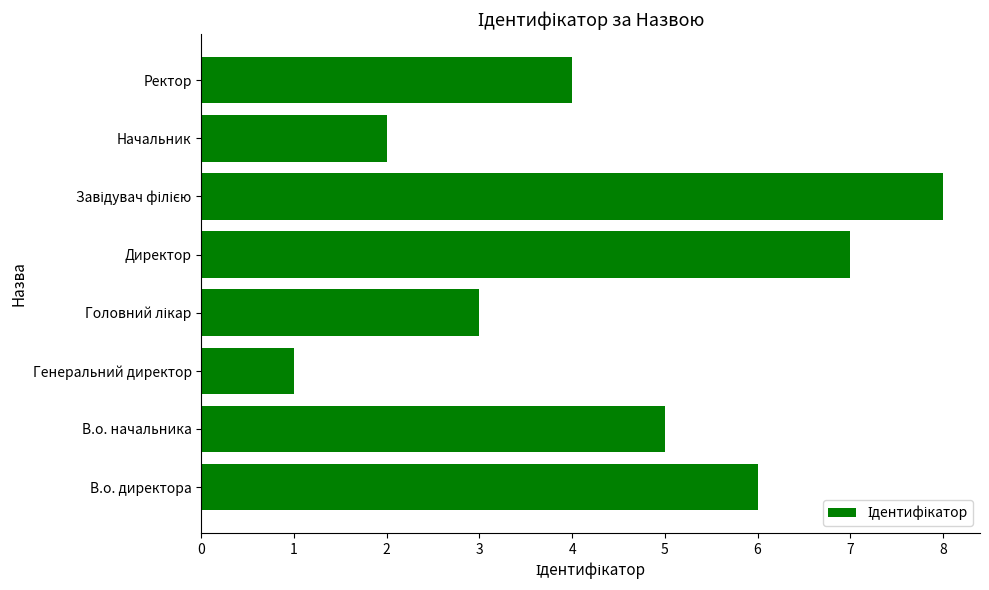

What is the maximum value shown in the chart?

8